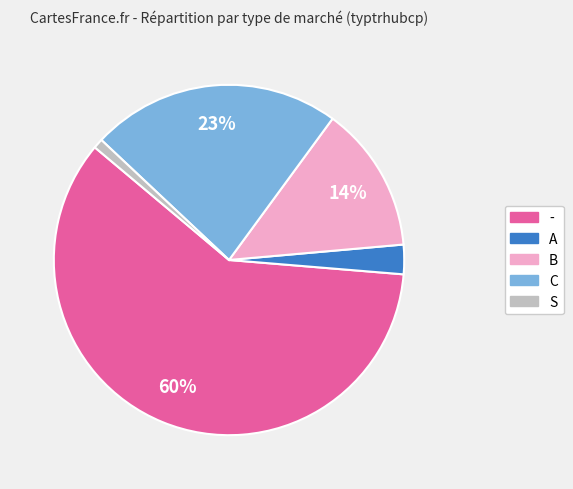

Does any single category account for the majority?

Yes